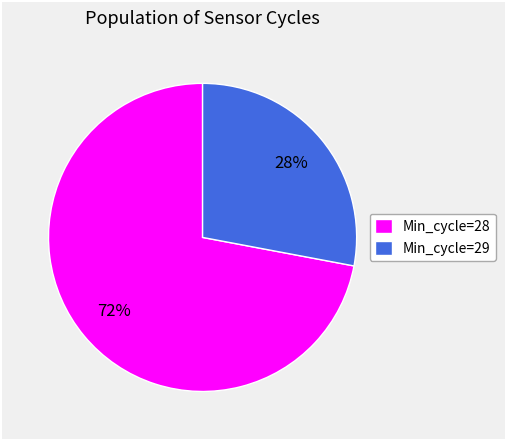

To the nearest percent, what portion does Min_cycle=28 represent?

72%